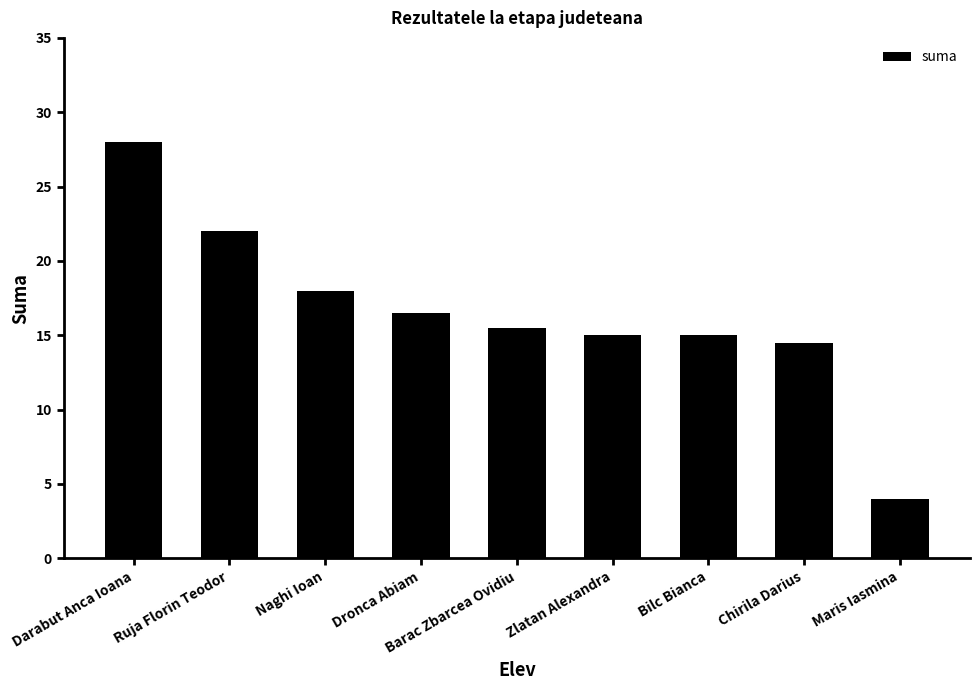

Reading left to right, transcribe all the data shown in this chart.

28.0	22.0	18.0	16.5	15.5	15.0	15.0	14.5	4.0